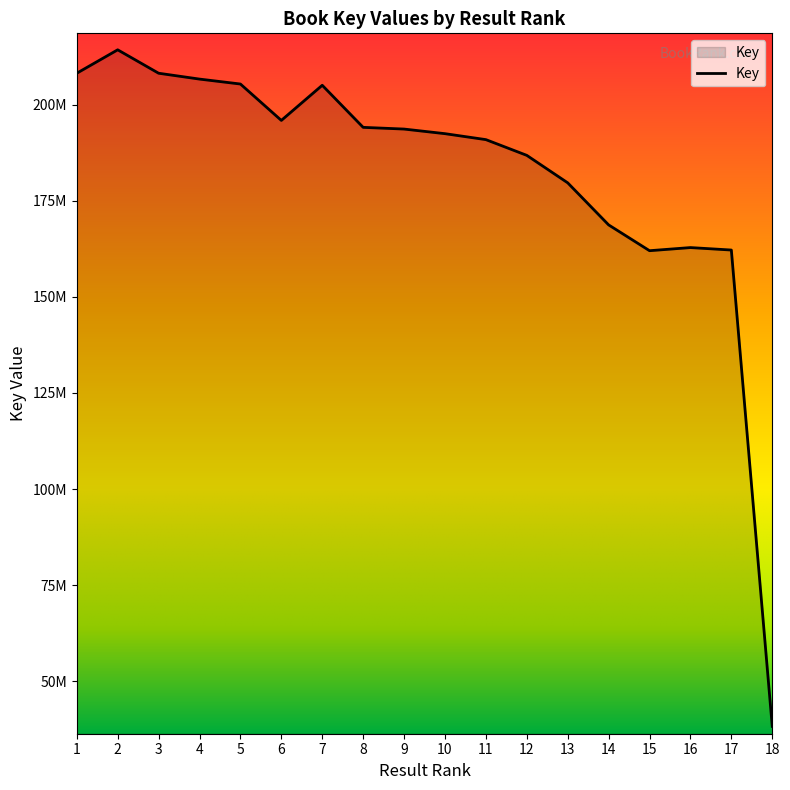

At which category does the chart reach its minimum across all series?

18